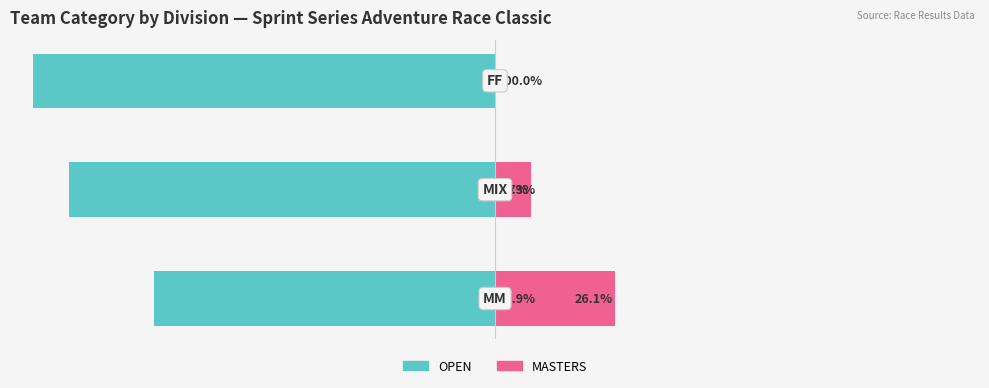

Reading left to right, transcribe all the data shown in this chart.

OPEN: -73.9	-92.3	-100.0
MASTERS: 26.1	7.7	0.0